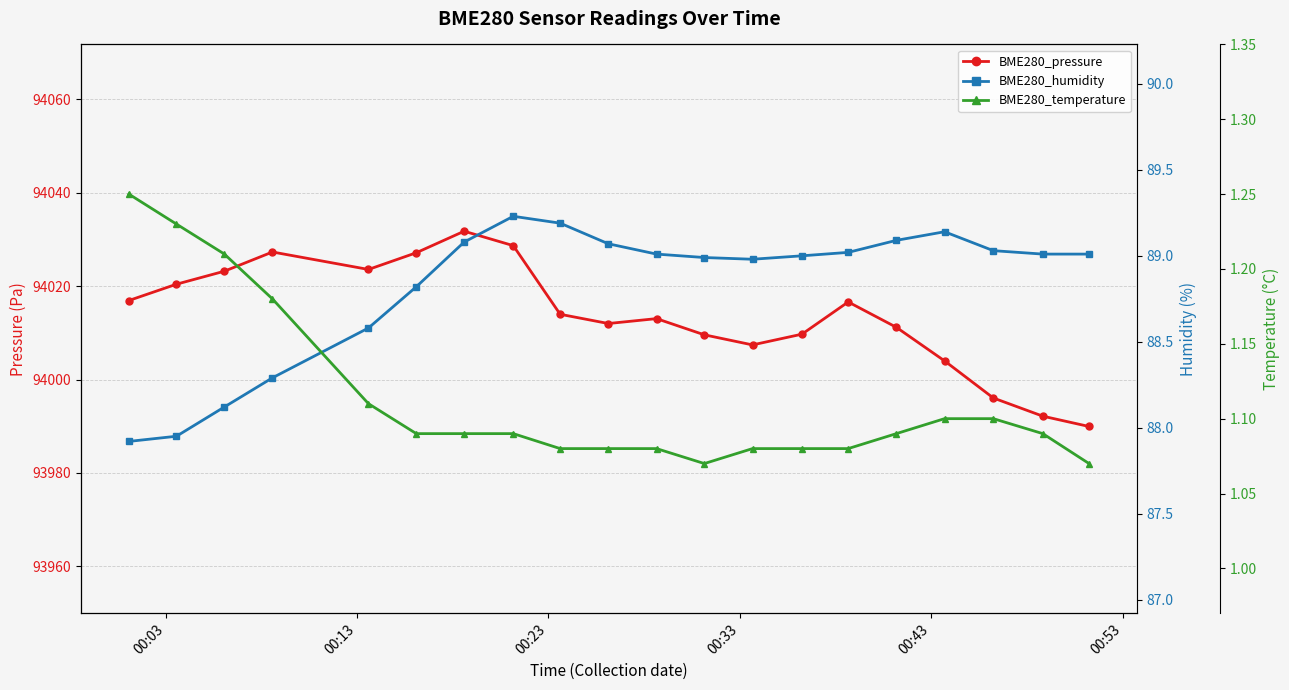

What is the sum of all BME280_humidity values?

1776.5